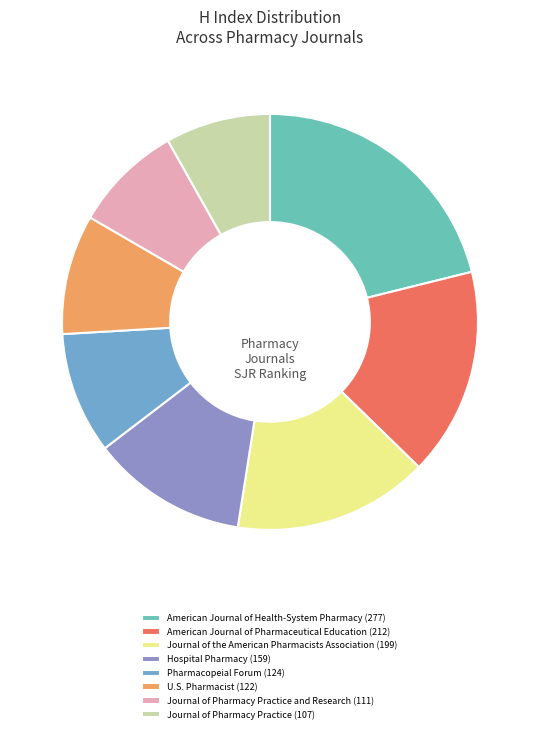

Is it true that American Journal of Pharmaceutical Education (212) is 16% of the pie?

True